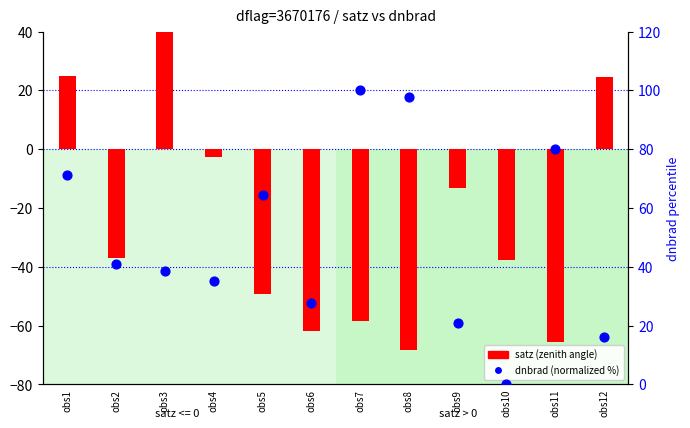

What is the total value across all series at obs3?

84.0